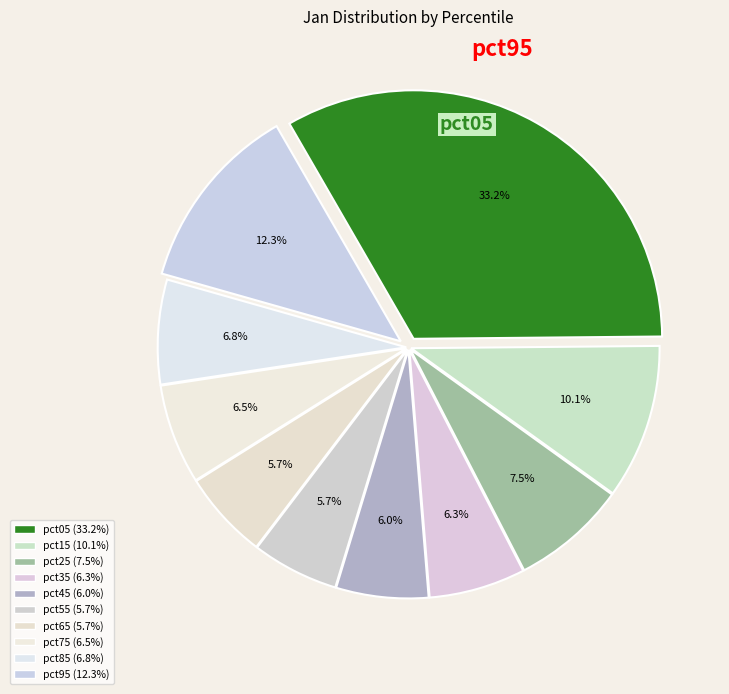

Count the number of slices in the pie.

10